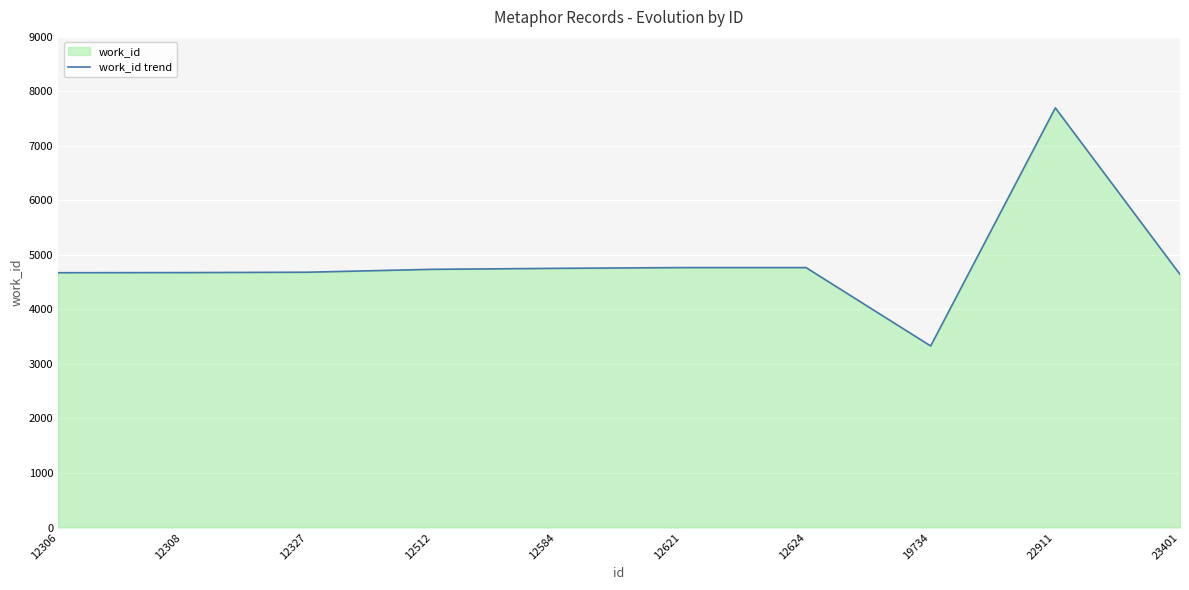

True or false: there are more than 0 points higher than both neighbors.

True